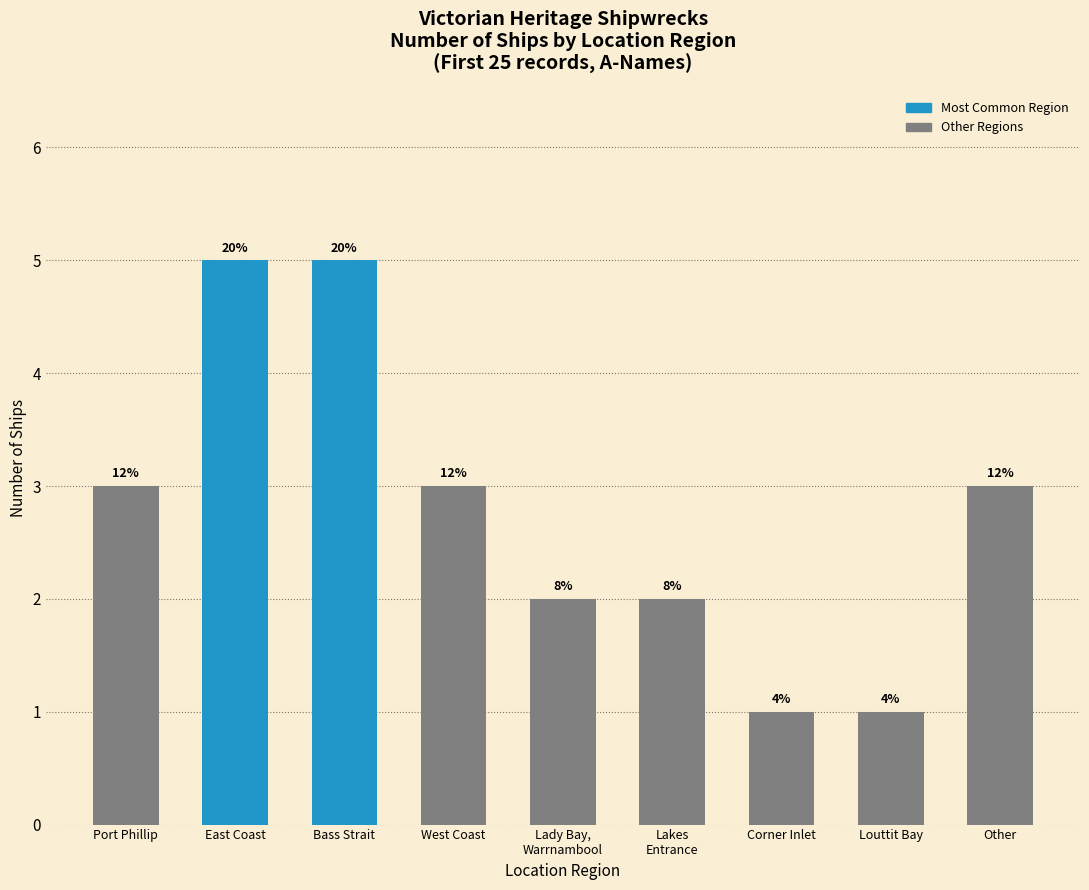

Is it true that the value at Corner Inlet is 1?

True